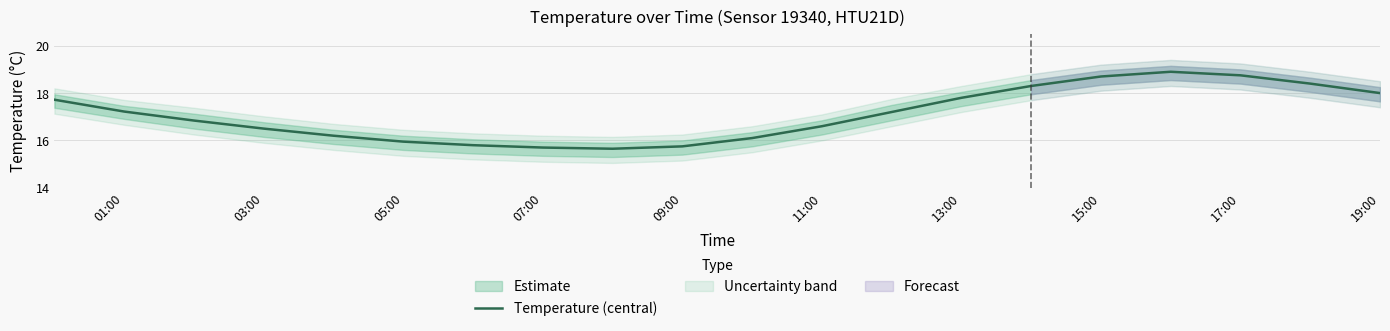

Does the chart have visible grid lines?

Yes